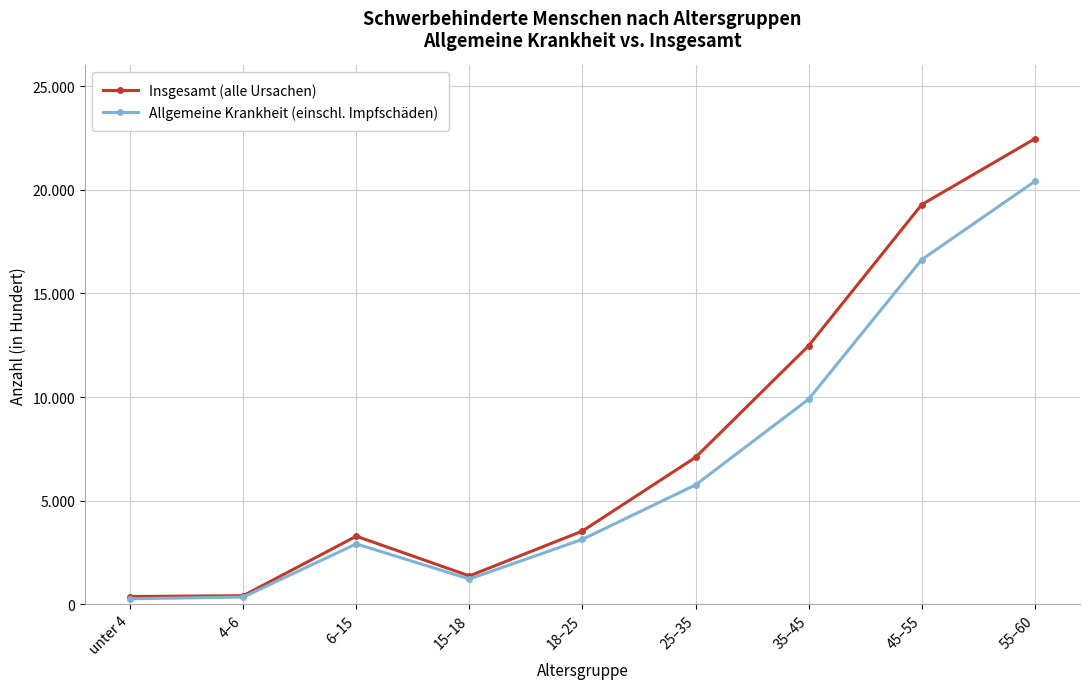

What are all the series names shown in the legend?

Insgesamt (alle Ursachen), Allgemeine Krankheit (einschl. Impfschäden)